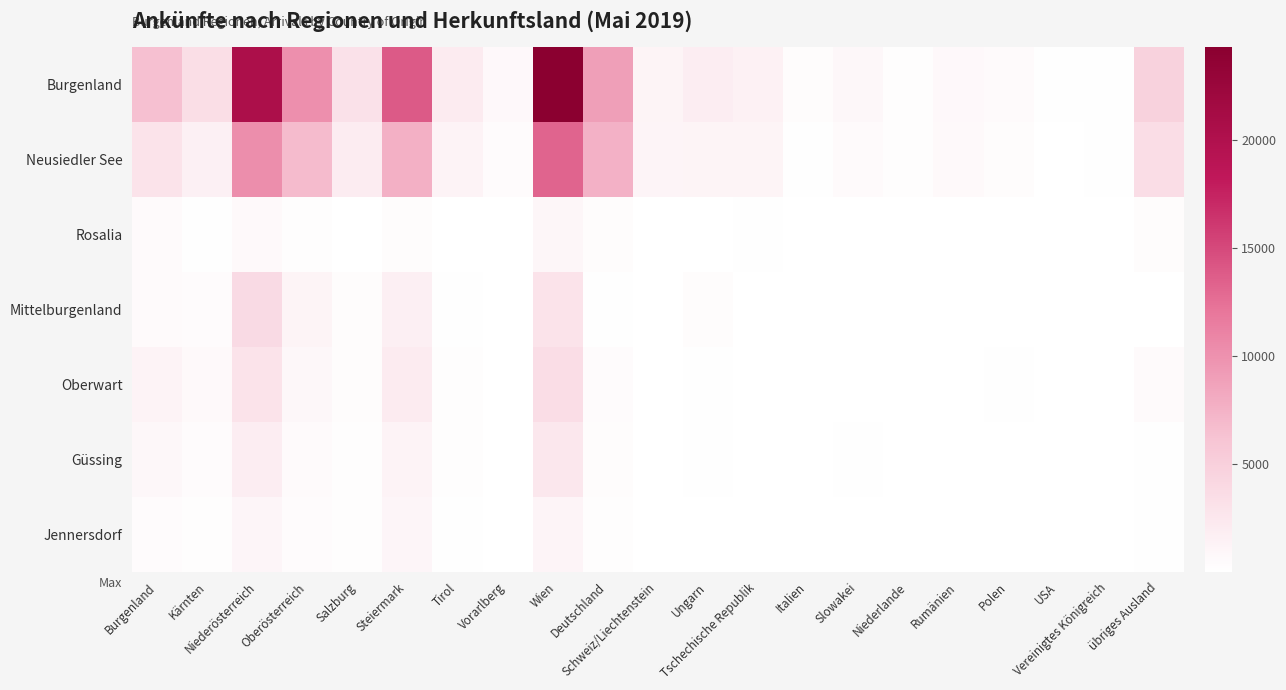

Which has a higher value, Schweiz/Liechtenstein or Vereinigtes Königreich?

Schweiz/Liechtenstein